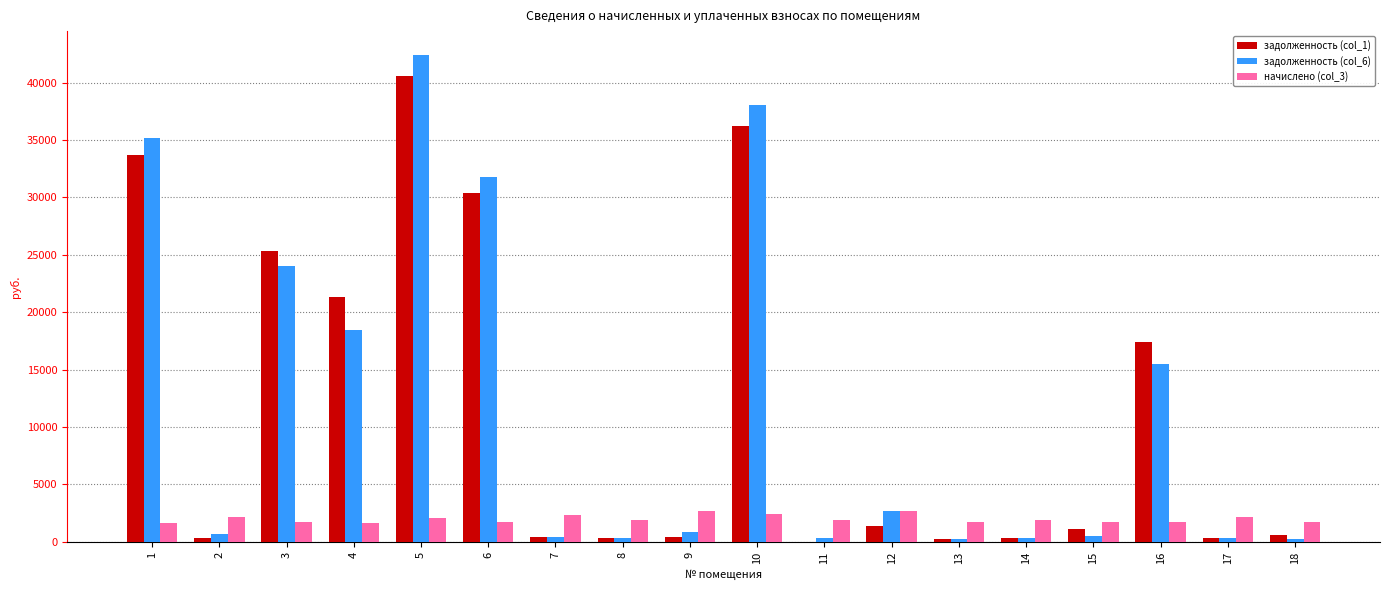

Which series has the widest spread of values?

задолженность (col_6)